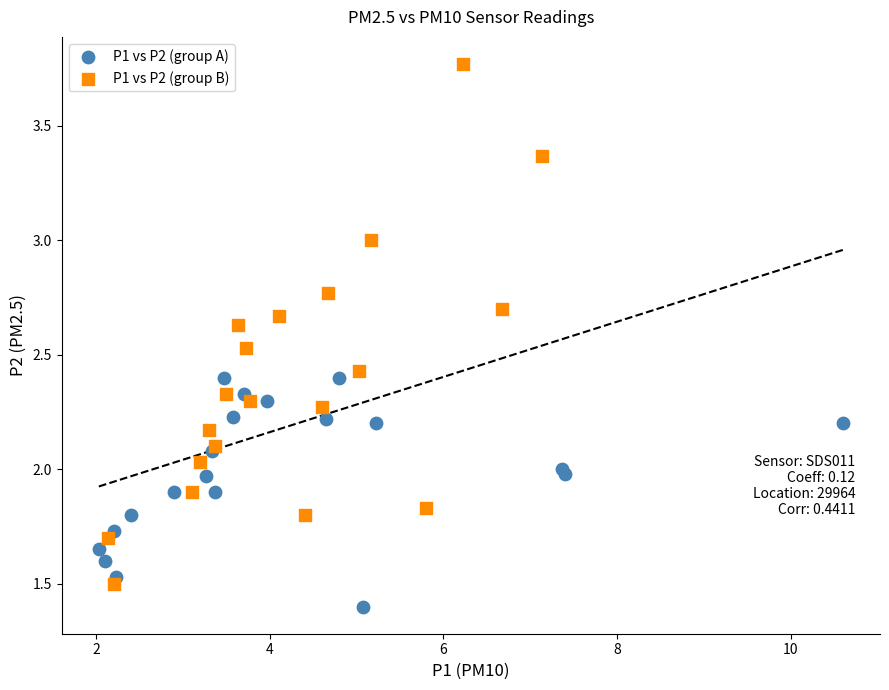

Which series has the widest spread of Y values?

P1 vs P2 (group B)